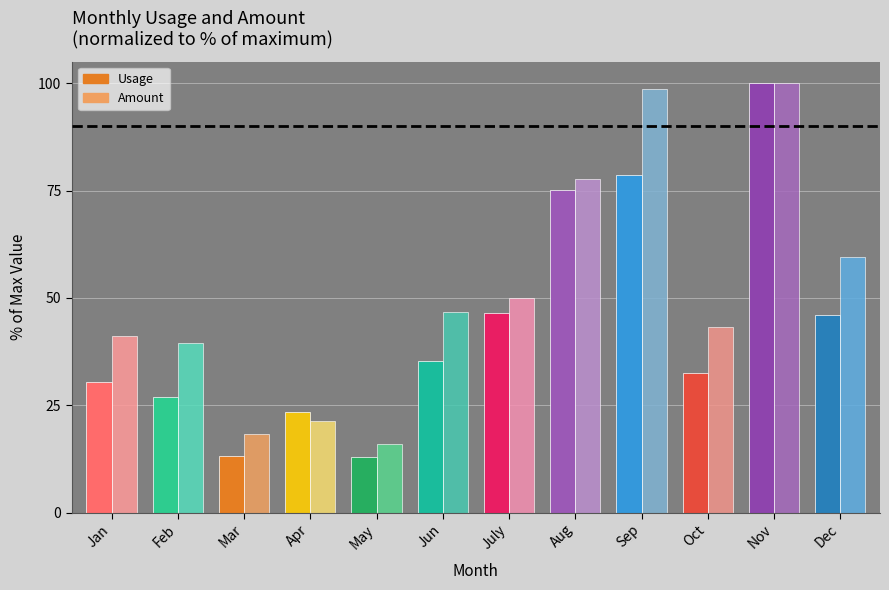

What is the sum of all Usage values?

521.2